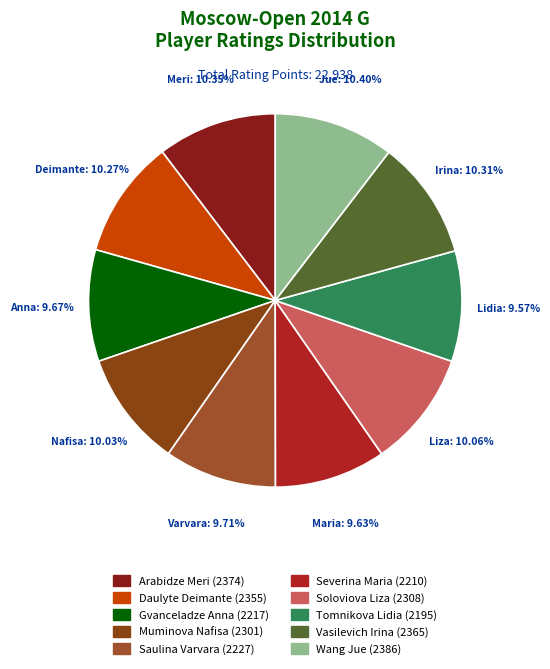

To the nearest percent, what is the combined percentage of Saulina Varvara (2227) and Arabidze Meri (2374)?

20%